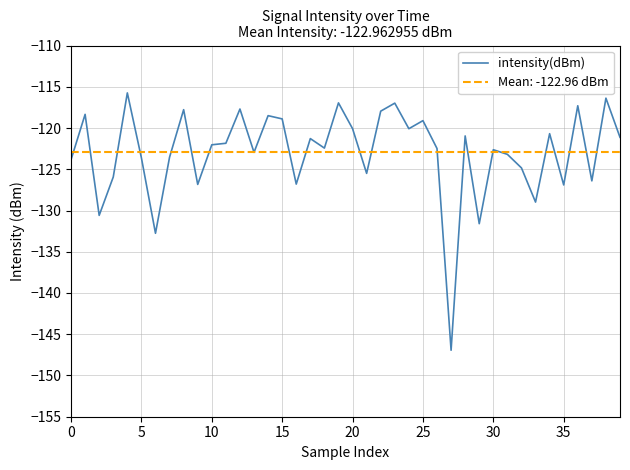

What is the average value?

-123.0